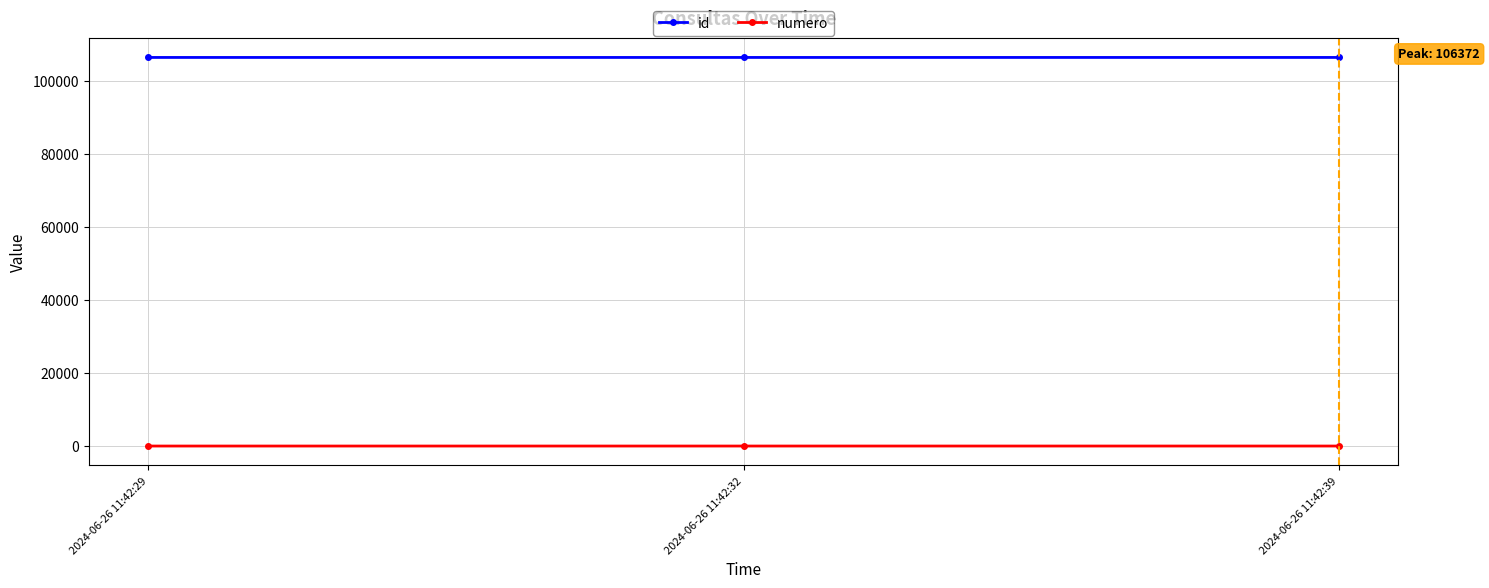

What is the difference between the maximum and minimum values in the numero series?

2